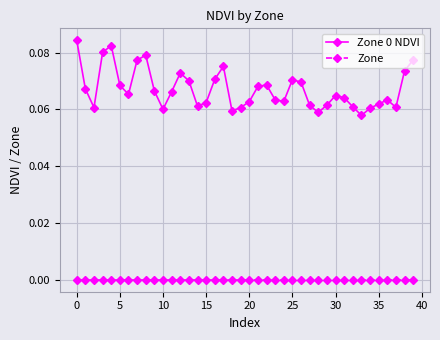

Rank the series by their average value, from lowest to highest.

Zone, Zone 0 NDVI